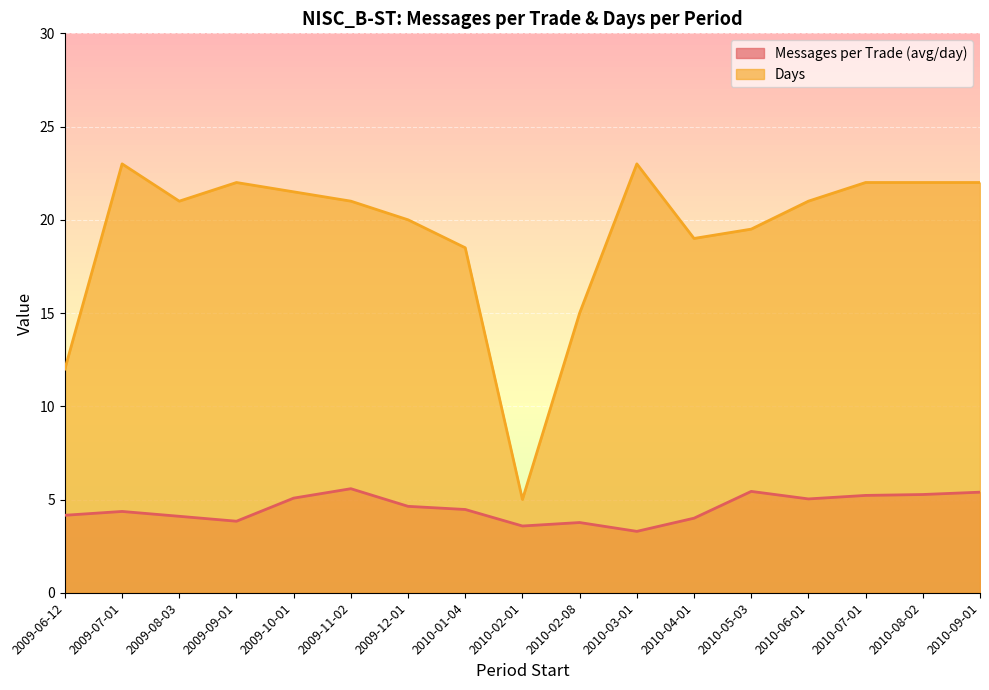

At which category is the sum across all series the highest?

2010-09-01